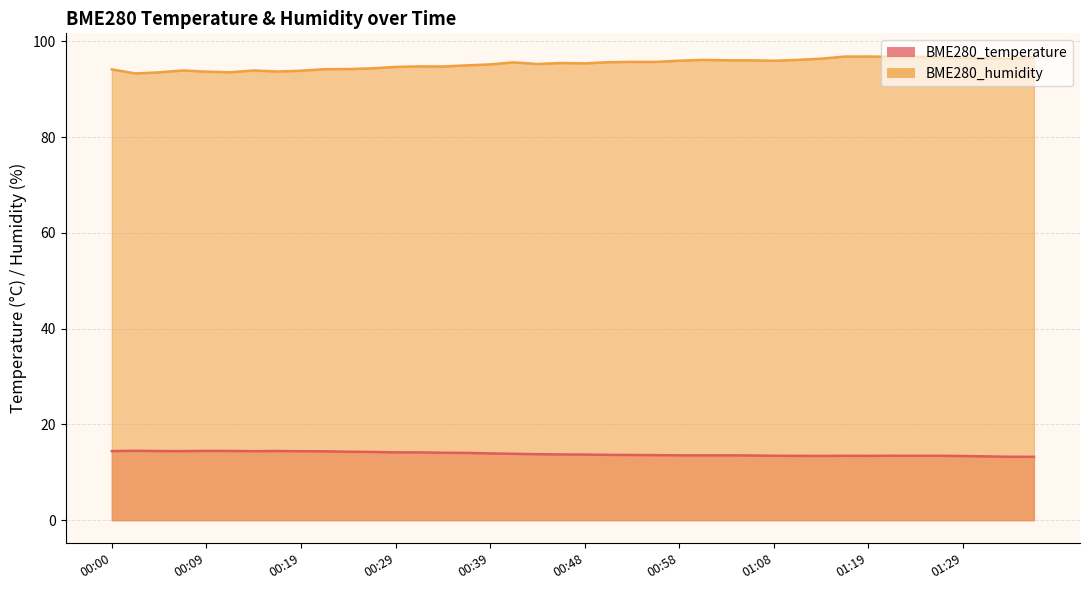

At how many categories does at least one series exceed 71?

40